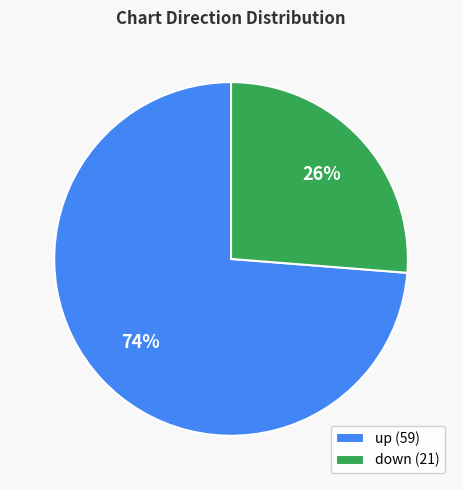

Approximately how many times larger is the value at down compared to up?

0.4